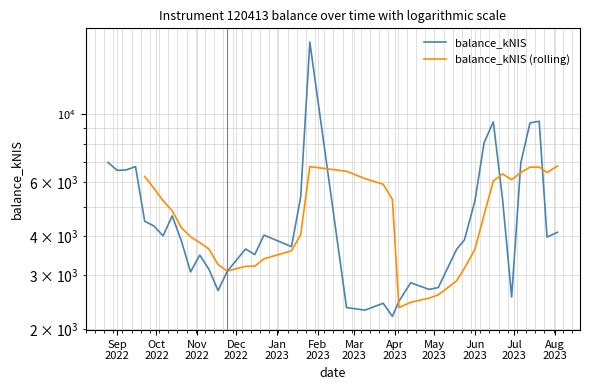

Rank the categories by value from highest to lowest.

2023-01-26, 2023-07-20, 2023-06-15, 2023-07-13, 2023-06-08, 2022-08-25, 2023-07-06, 2022-09-15, 2022-09-08, 2022-09-01, 2023-01-19, 2023-06-22, 2023-06-01, 2022-10-13, 2022-09-22, 2022-09-29, 2023-08-03, 2022-12-22, 2022-10-06, 2023-07-26, 2023-05-24, 2022-10-20, 2023-01-12, 2022-12-08, 2023-05-18, 2022-12-15, 2022-11-03, 2022-11-10, 2022-11-24, 2022-10-27, 2023-04-13, 2023-05-04, 2023-04-27, 2022-11-17, 2023-06-29, 2023-04-04, 2023-03-23, 2023-02-23, 2023-03-09, 2023-03-30